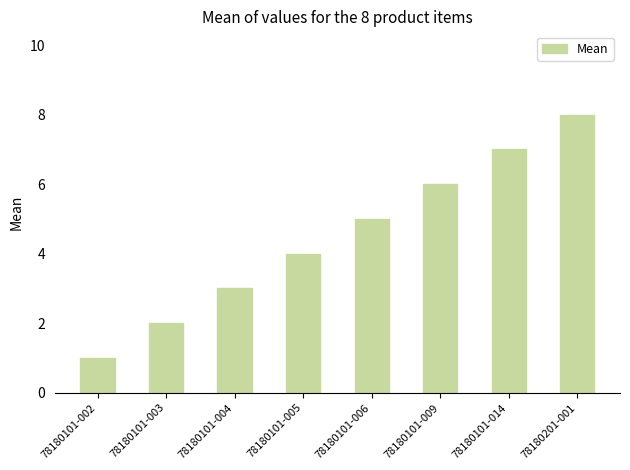

Which category has the lowest value across all series?

78180101-002